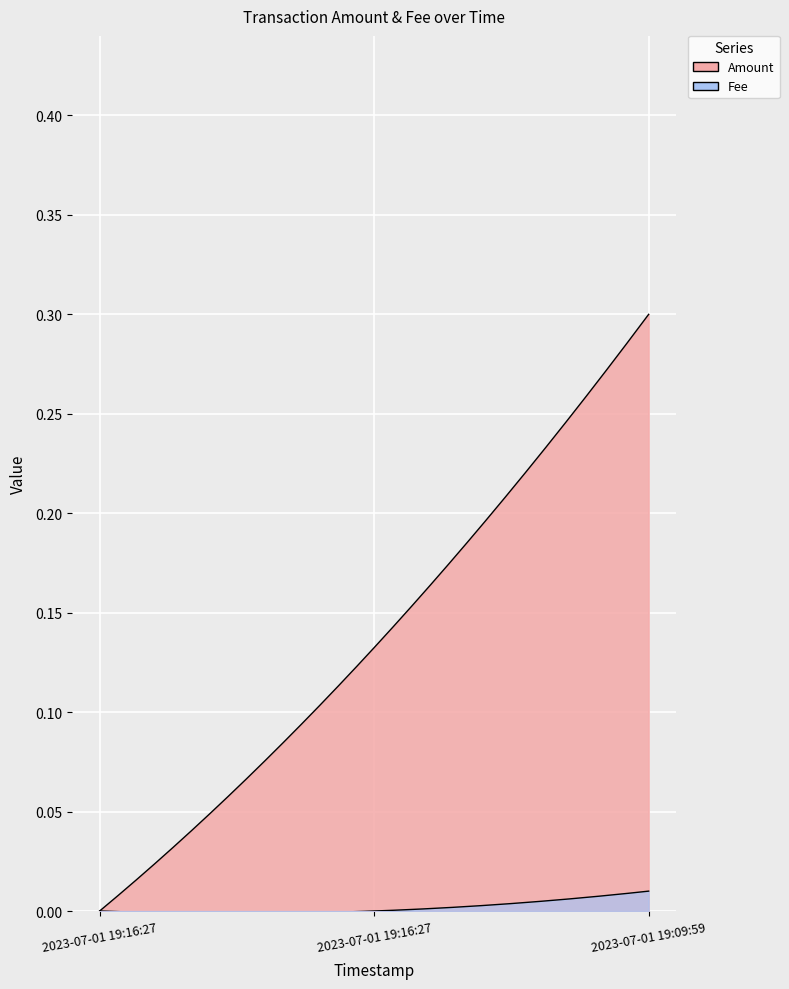

What is the label of the 3rd point from the right?

2023-07-01 19:16:27